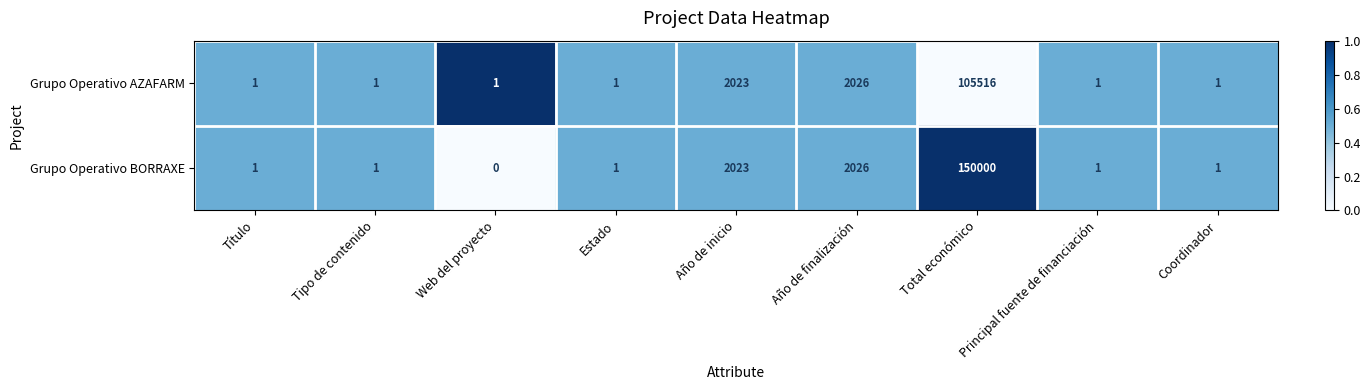

Which series changed the most between Total económico and Coordinador?

Grupo Operativo BORRAXE